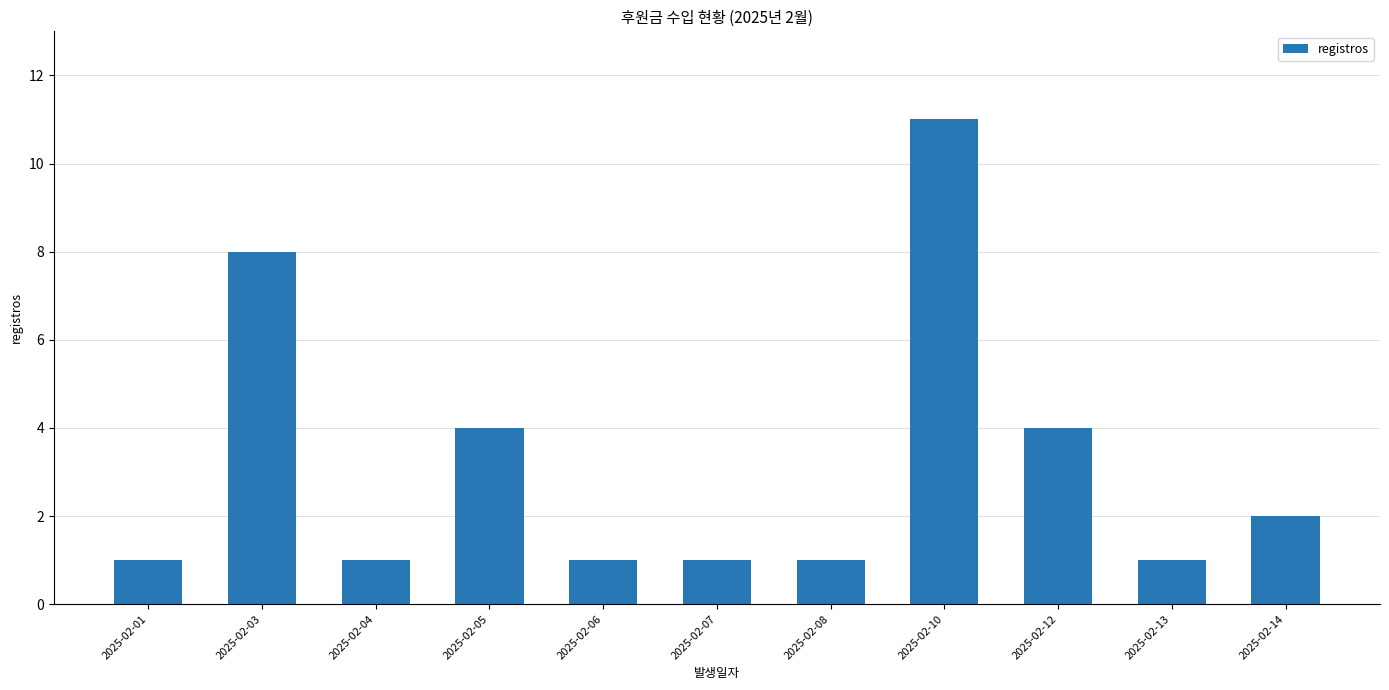

Approximately how many times larger is the value at 2025-02-07 compared to 2025-02-06?

1.0